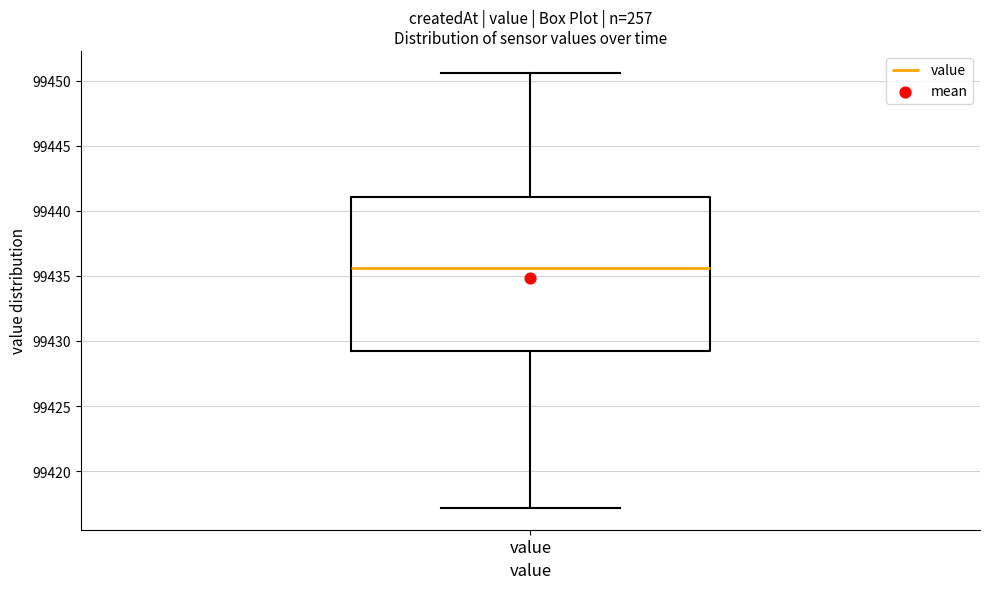

Read this box plot against the y-axis: the position of the median line, the range covered by the box, and the ends of both whiskers. The values are not printed on the chart, so give them approximately, as read against the axis.

median 99435.5, box 99429.0 to 99441.0, whiskers 99417.0 to 99450.5